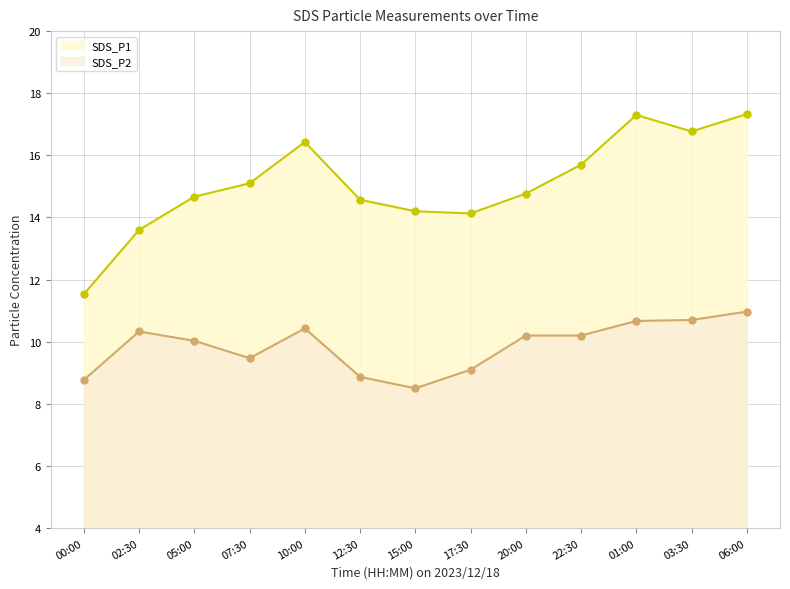

What is the label of the 13th point from the right?

00:00